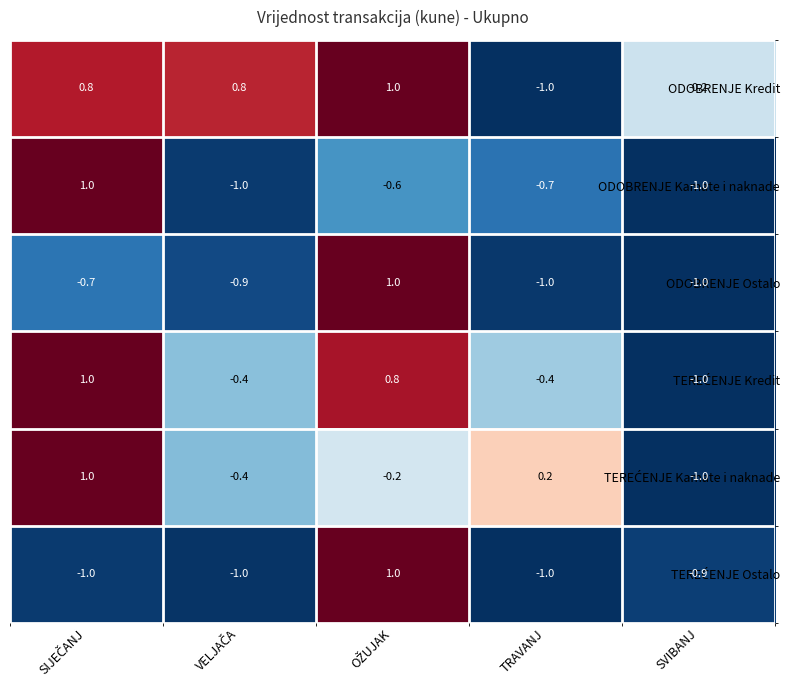

The ODOBRENJE Kamate i naknade series shows -0.7 at TRAVANJ. True or false?

True